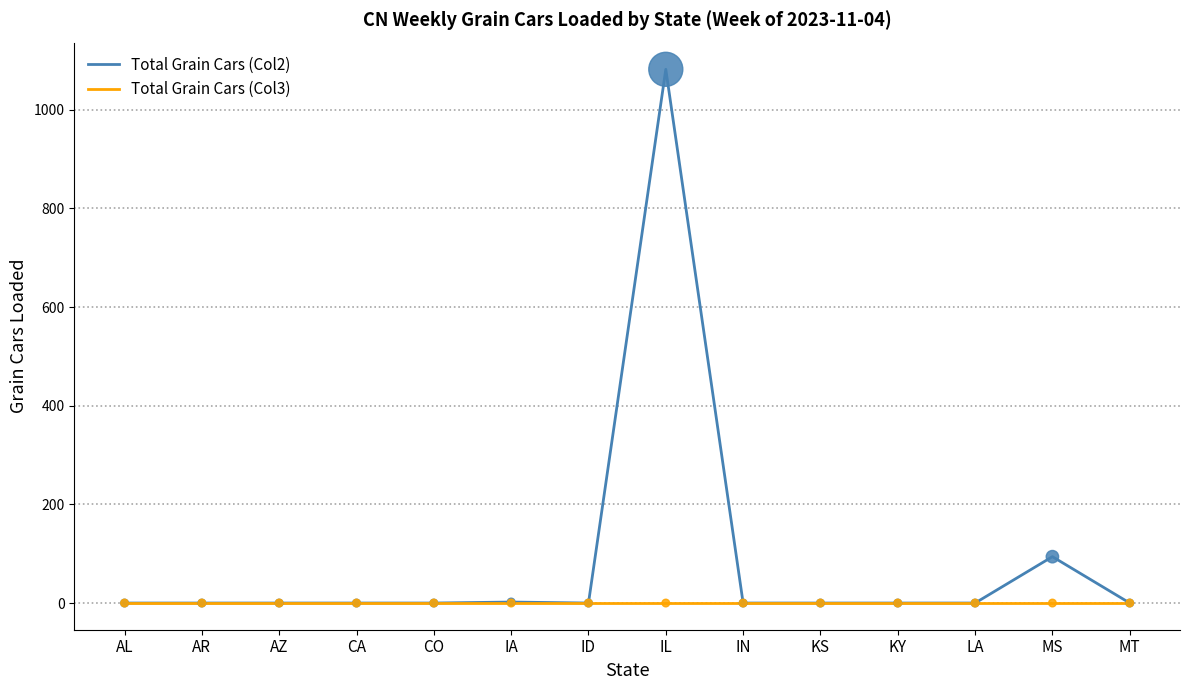

What are all the series names shown in the legend?

Total Grain Cars (Col2), Total Grain Cars (Col3)